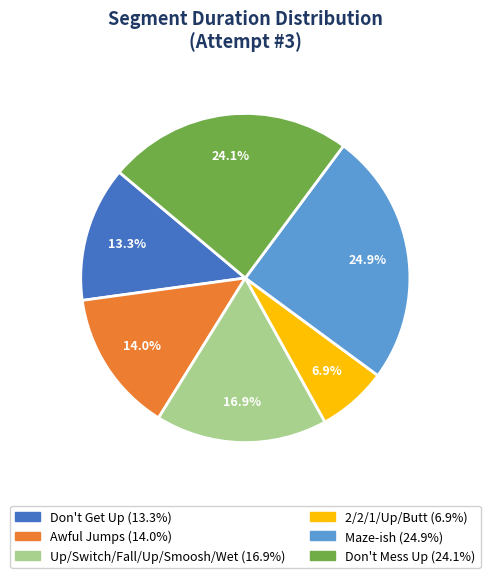

How many slices are in this pie chart?

6